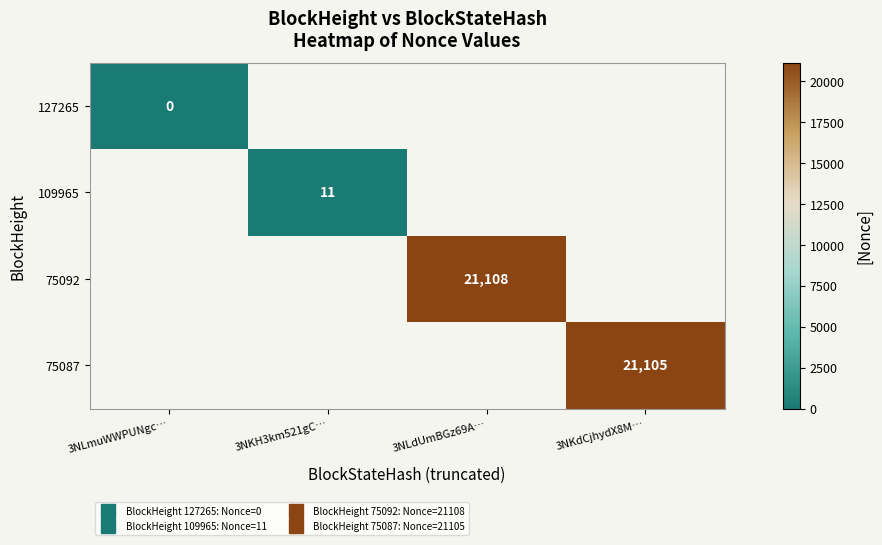

How many categories are shown in the chart?

4